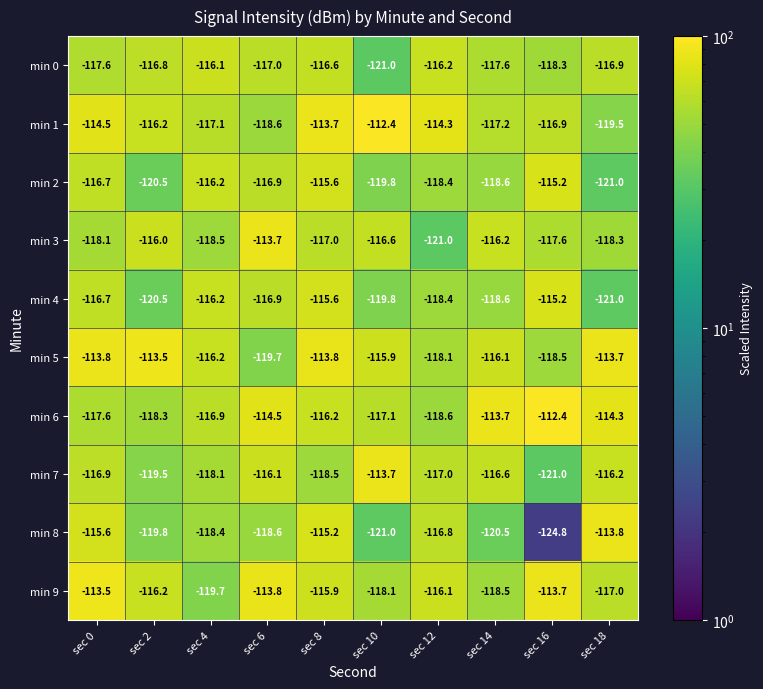

At which category is the sum across all series the highest?

sec 8